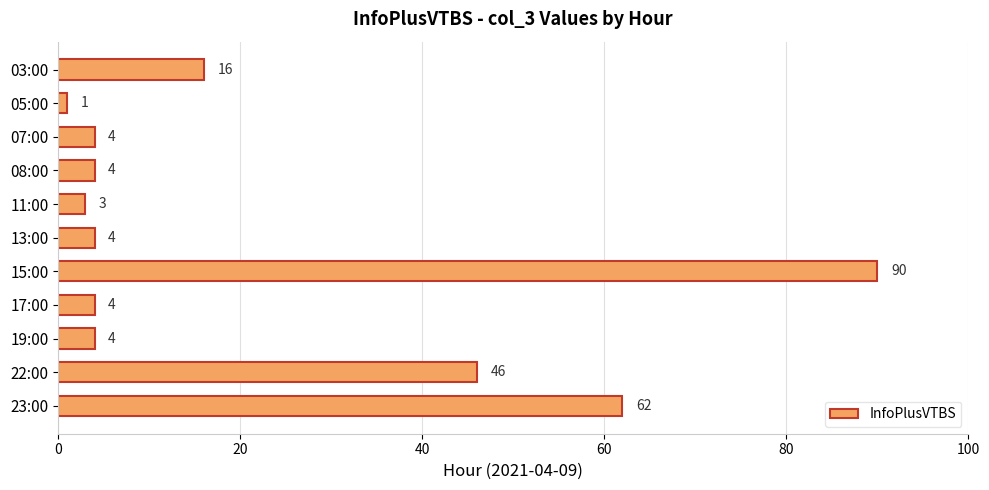

Are the bars grouped side by side (vs. stacked)?

No